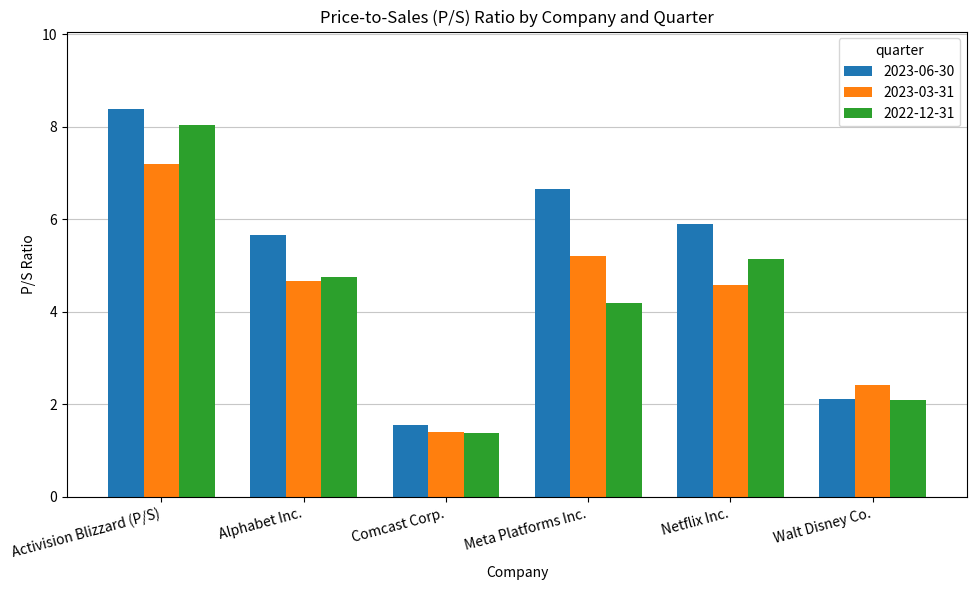

What position from the right is Walt Disney Co.?

1